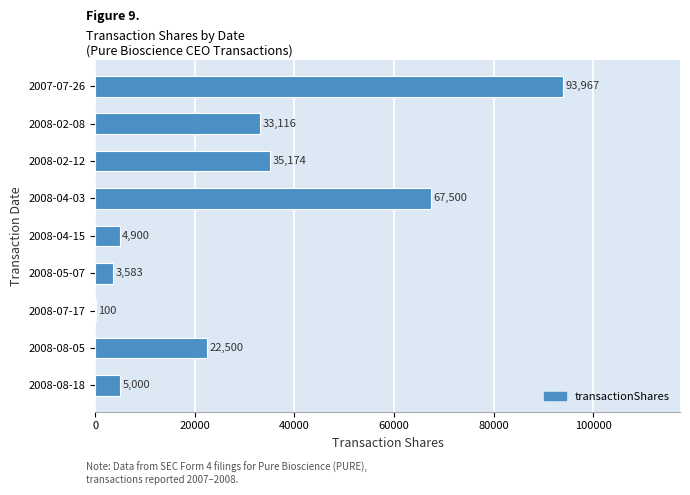

At which category does the chart reach its peak across all series?

2007-07-26